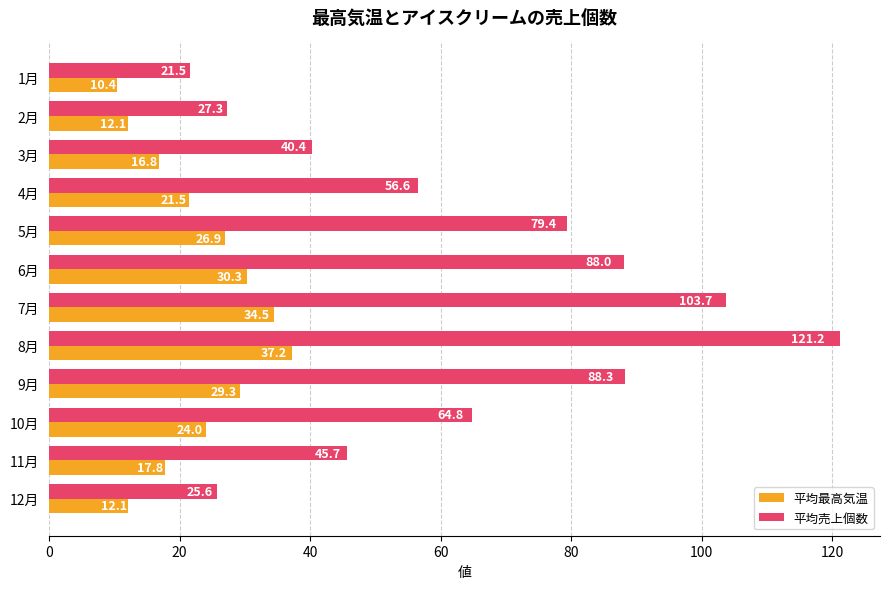

What is the difference between the maximum and minimum values in the 平均最高気温 series?

26.8